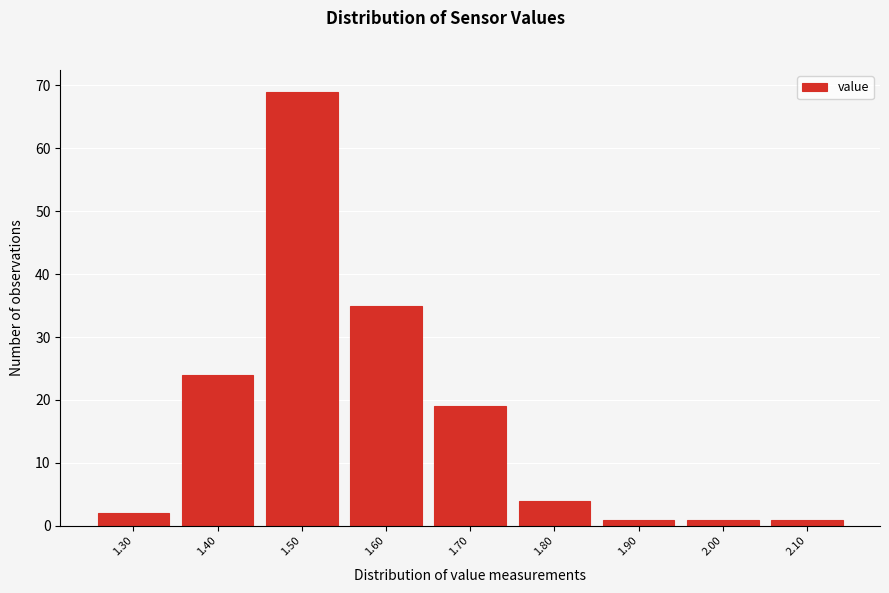

Reading left to right, list every bar in this chart as the range it spans on the x-axis followed by its height. The values are not printed on the chart, so give them approximately, as read against the axis.

1.25 to 1.35: 2
1.35 to 1.45: 24
1.45 to 1.55: 69
1.55 to 1.65: 35
1.65 to 1.75: 19
1.75 to 1.85: 4
1.85 to 1.95: 1
1.95 to 2.05: 1
2.05 to 2.15: 1